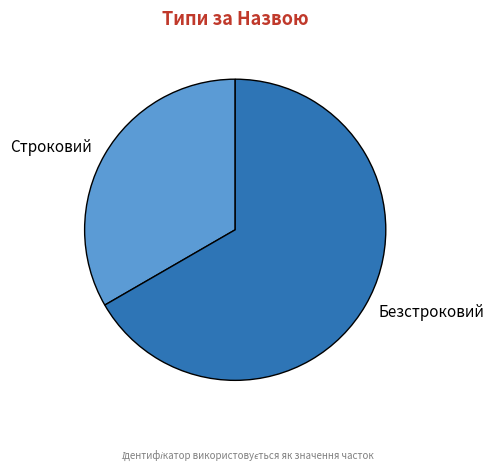

Combined, do Безстроковий and Строковий account for over 50%?

Yes